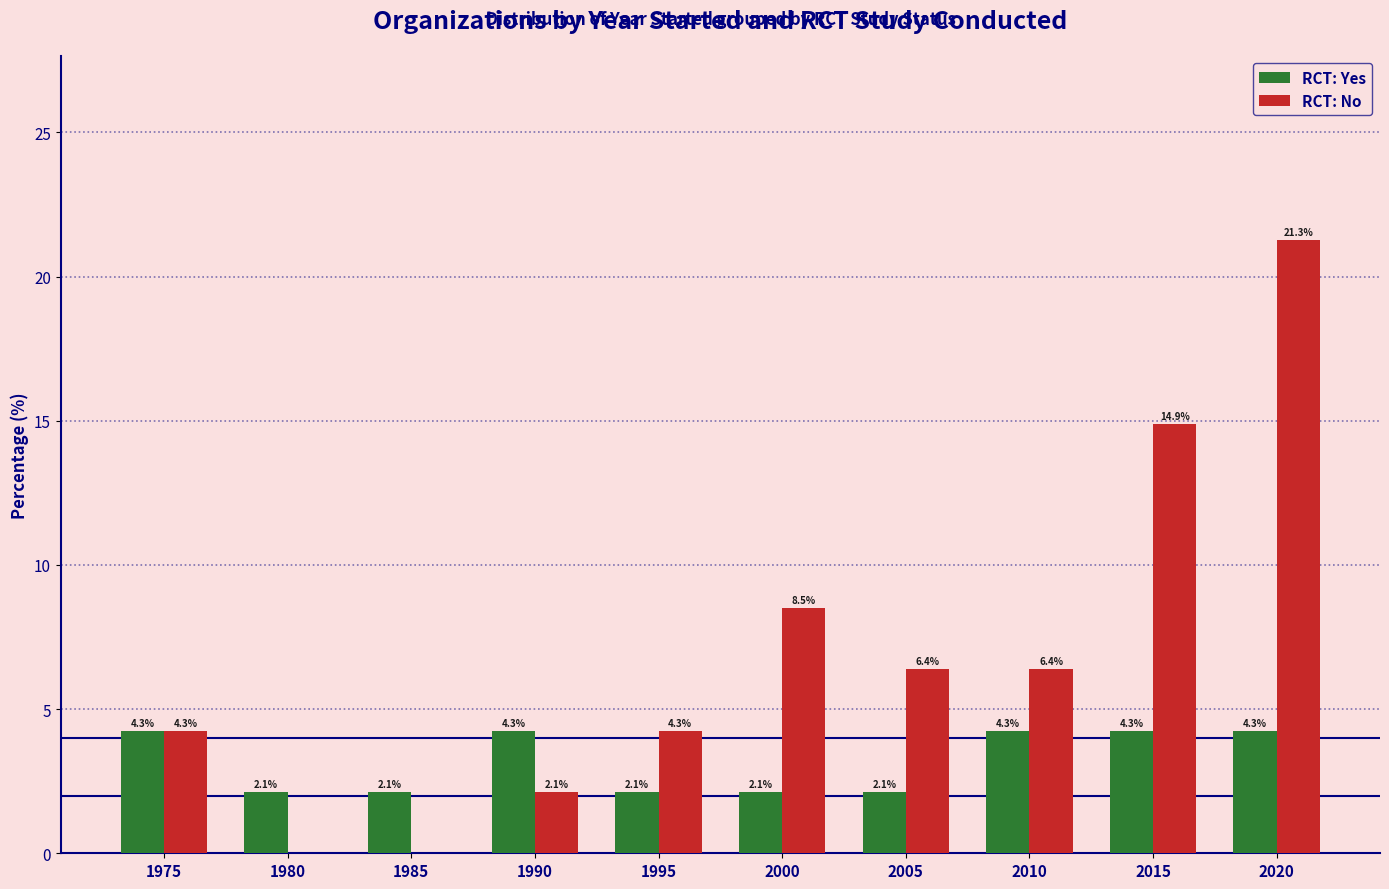

Where is RCT: No nearest to the value 10?

2000